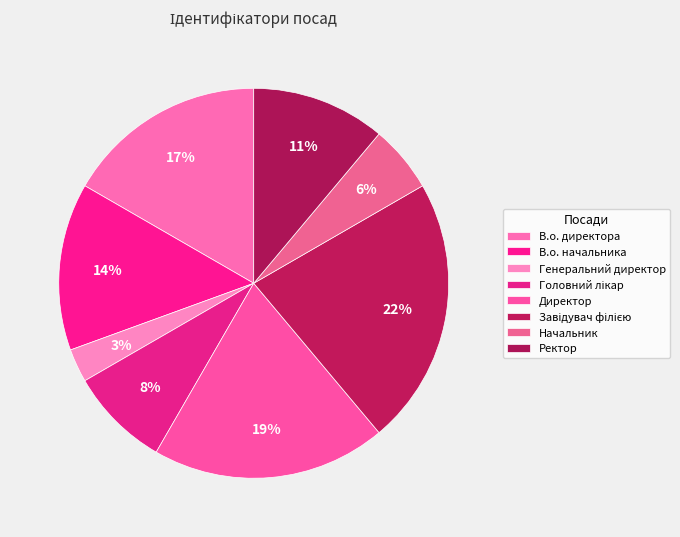

What is the total percentage of В.о. начальника and Головний лікар?

22.2%